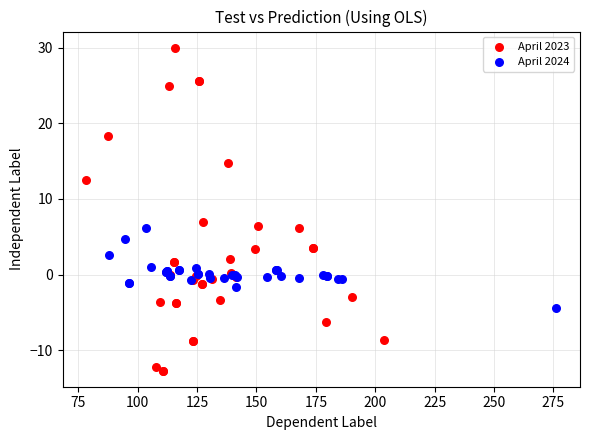

Which series has the largest Y range (max minus min)?

April 2023